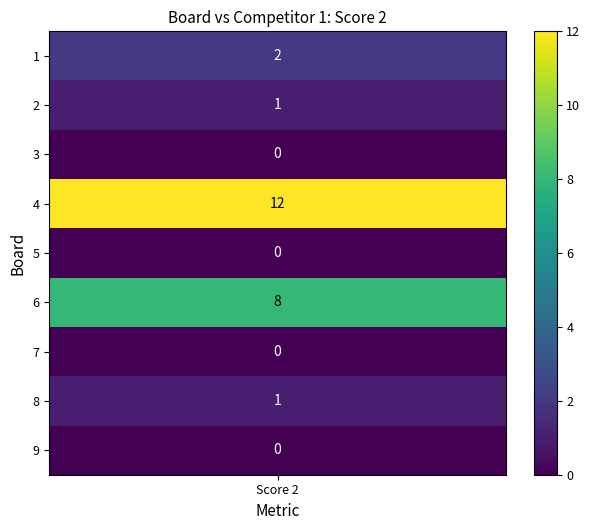

What is the maximum value shown in the chart?

12